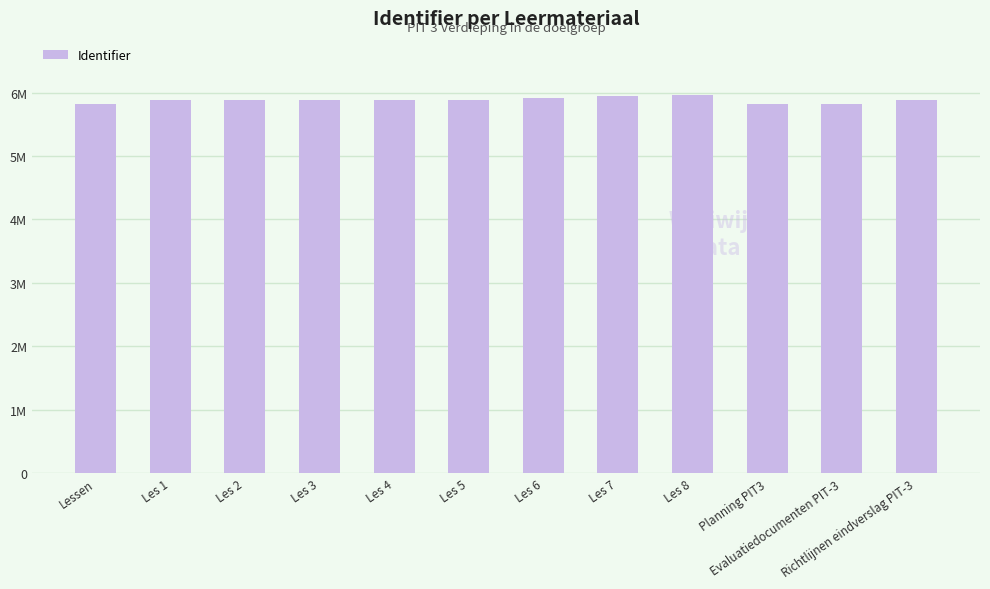

Are the bars horizontal?

No